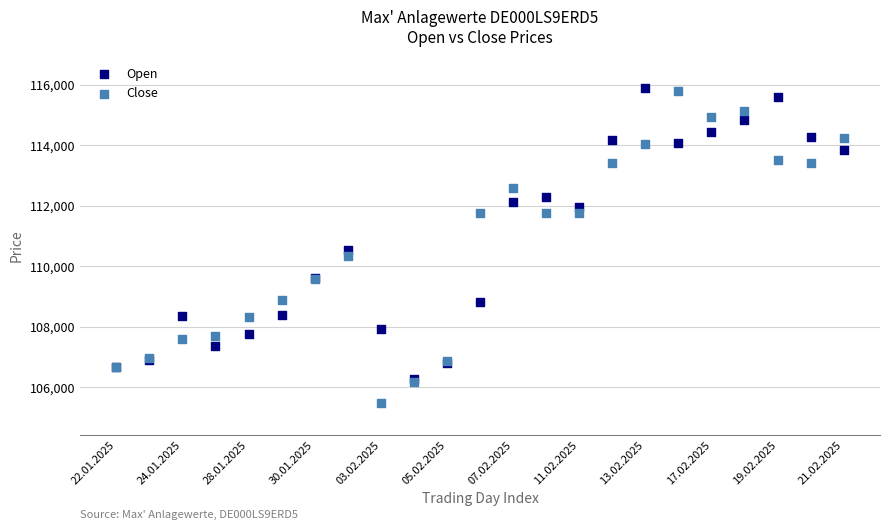

Which series contains the lowest Y value?

Close